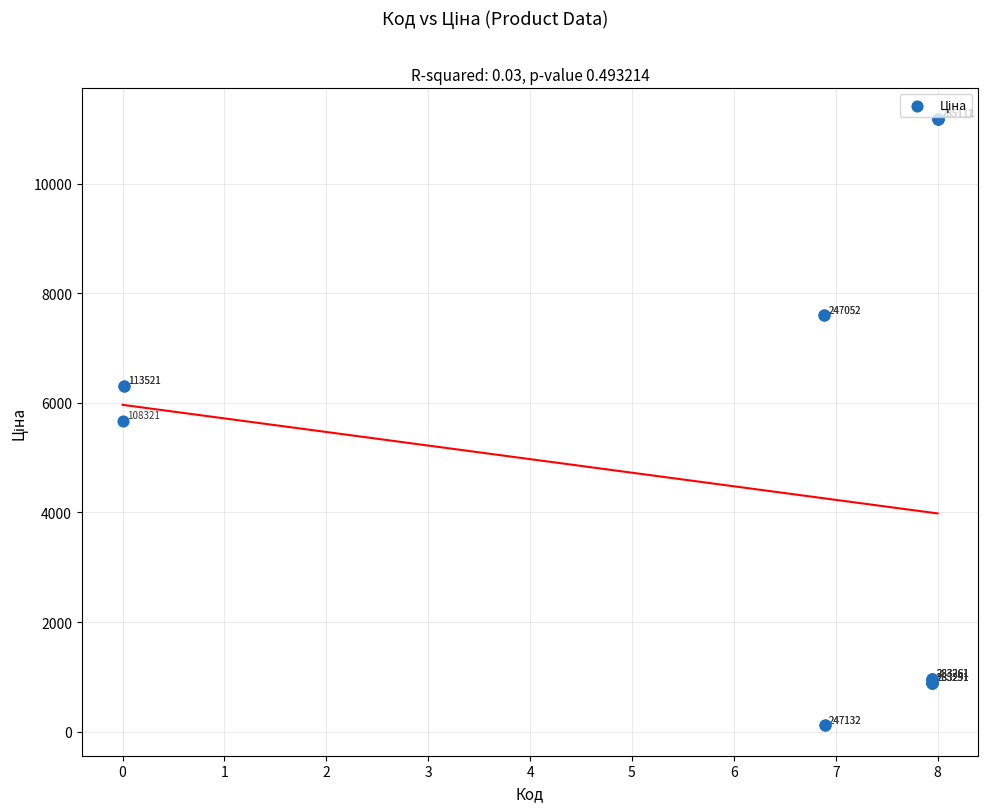

What Y value in the scatter plot is closest to 5651?

5673.8